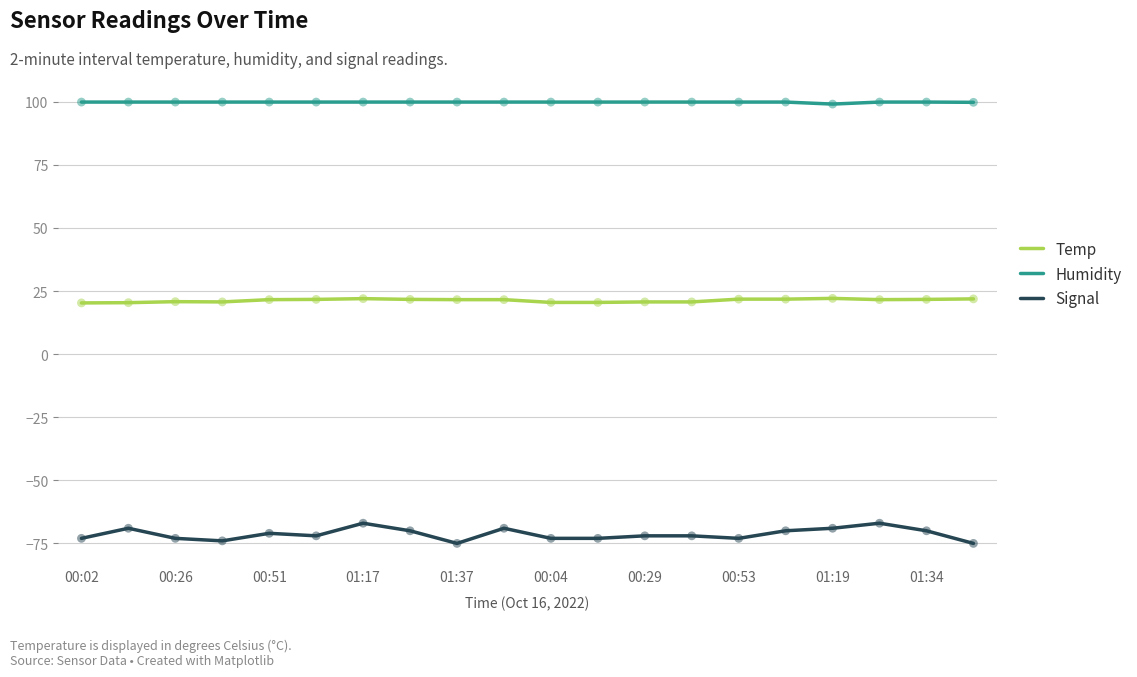

What is the minimum value for Humidity?

99.1